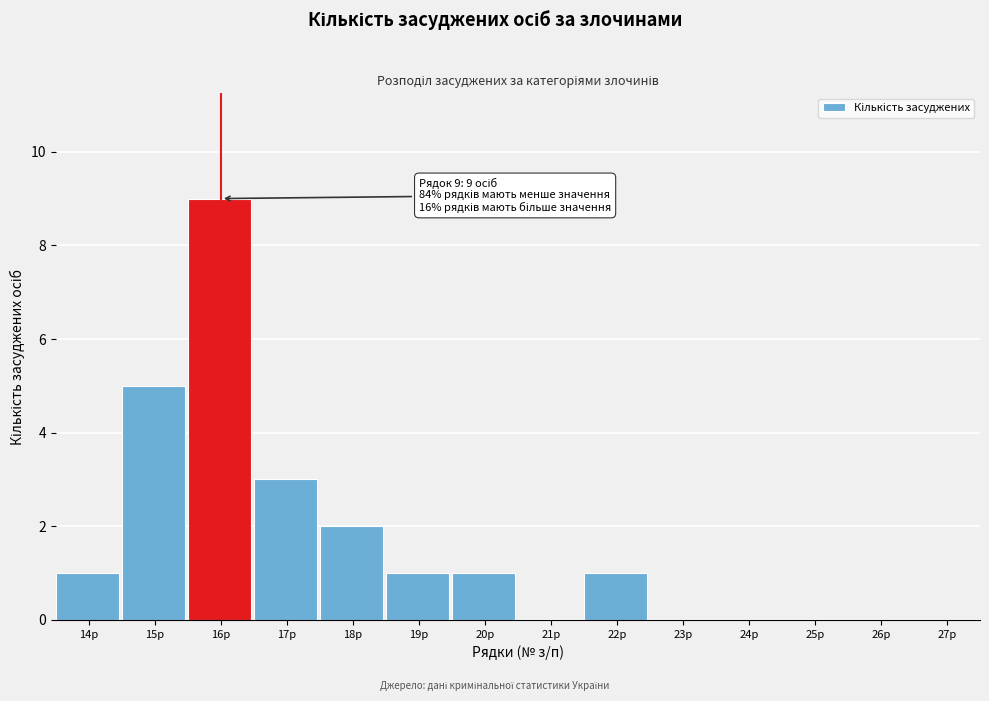

Reading right to left, extract all data points from this chart.

27р=0	26р=0	25р=0	24р=0	23р=0	22р=1	21р=0	20р=1	19р=1	18р=2	17р=3	16р=9	15р=5	14р=1